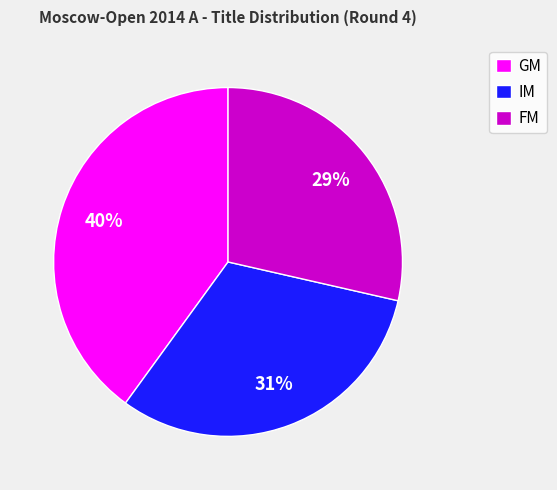

Is it true that FM is 41% of the pie?

False